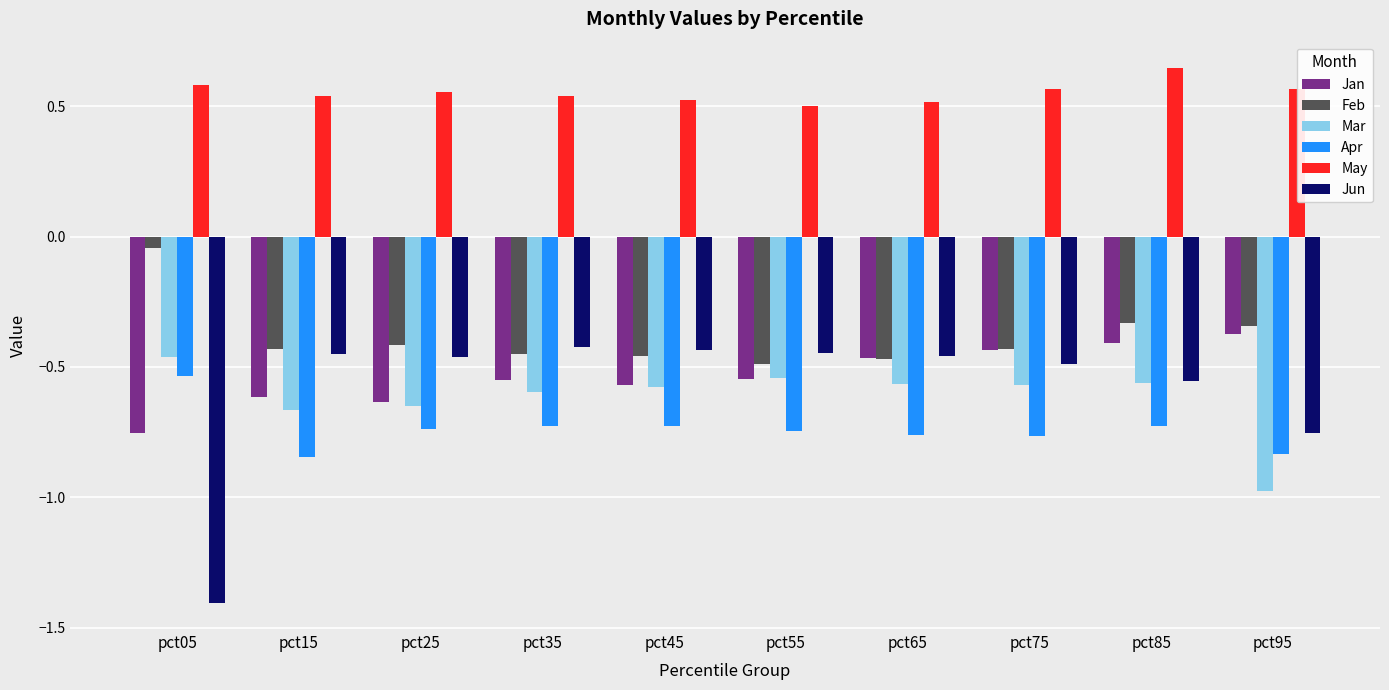

What is the difference between the maximum and minimum values in the Apr series?

0.3